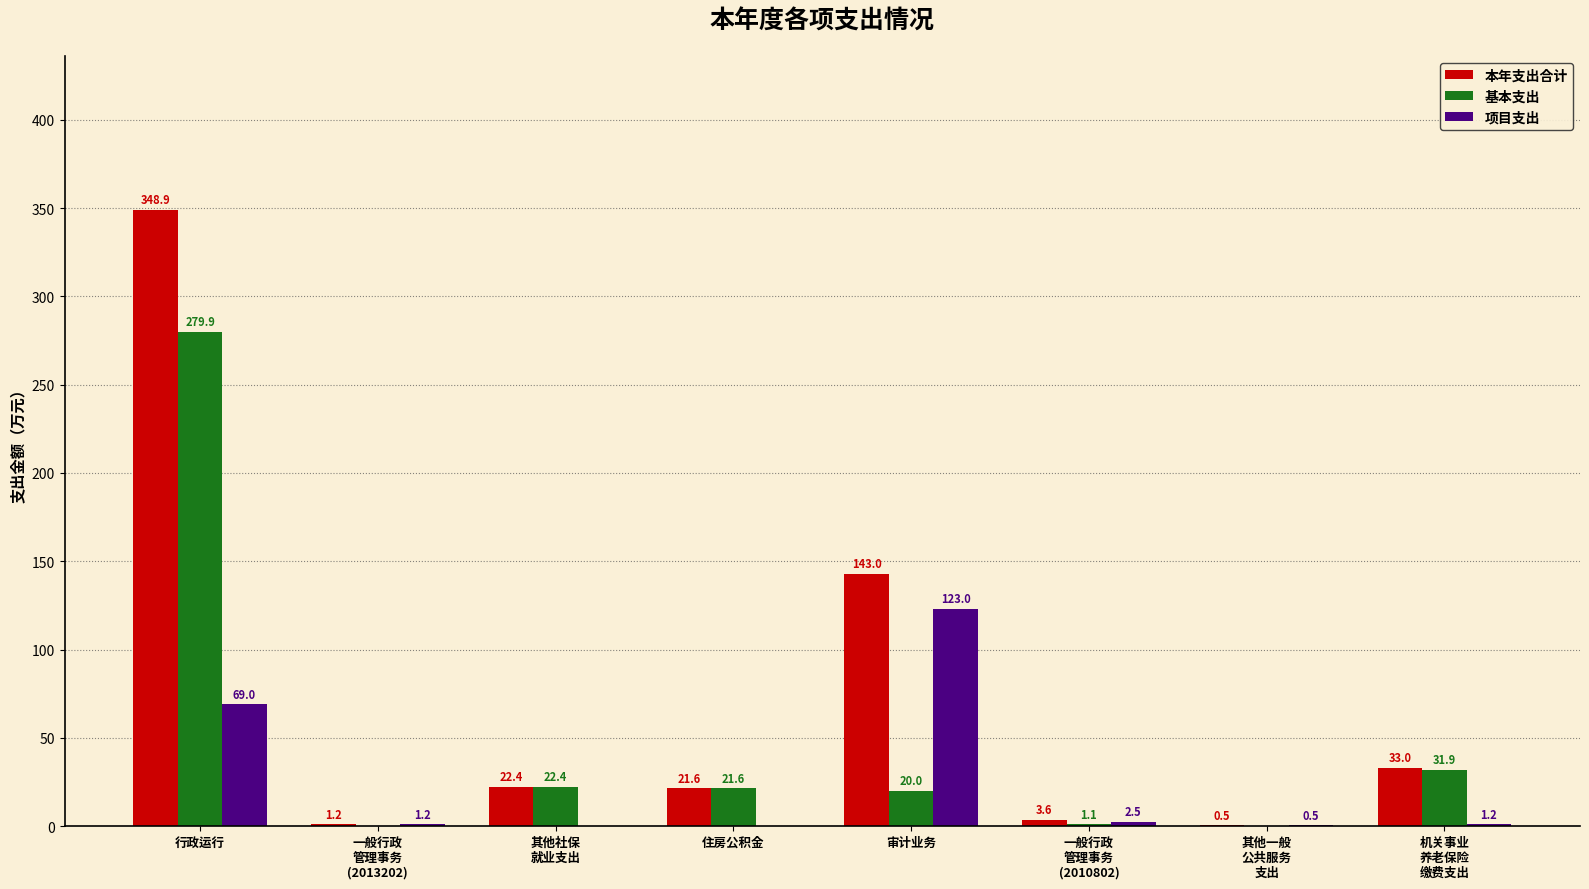

What is the sum of all 基本支出 values?

376.9